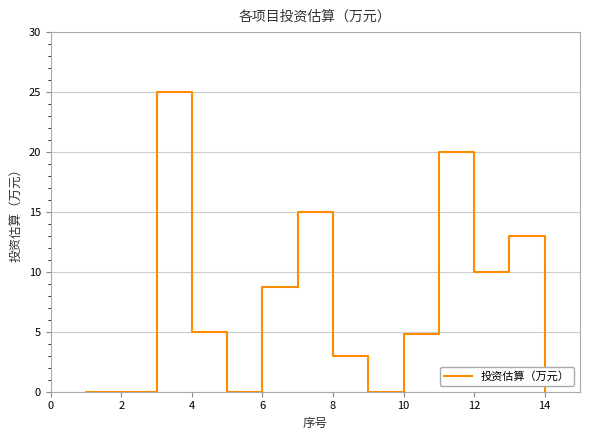

How many lines are shown in the chart?

1